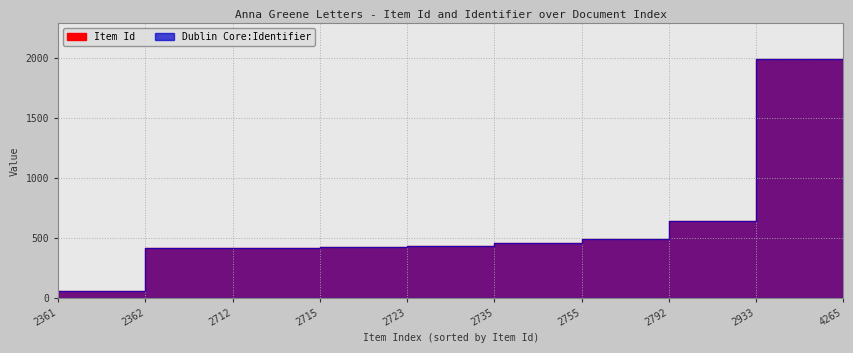

Is it true that Dublin Core:Identifier equals 425 at 2723?

True